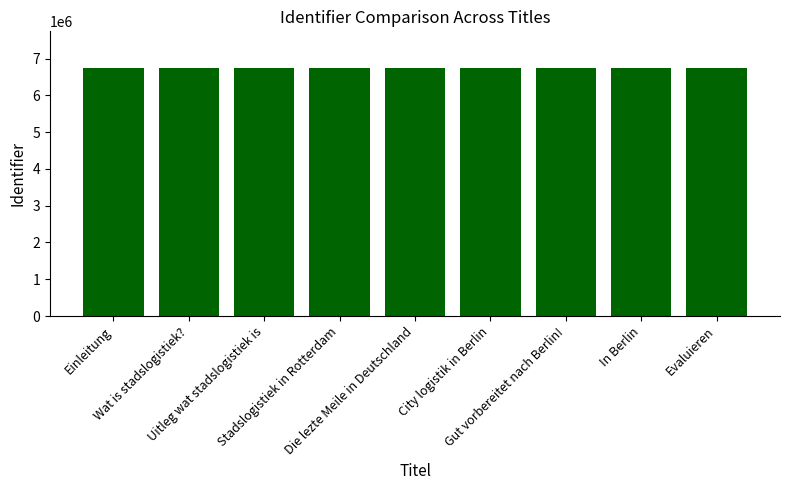

Where does the data first go above 6730542?

Einleitung